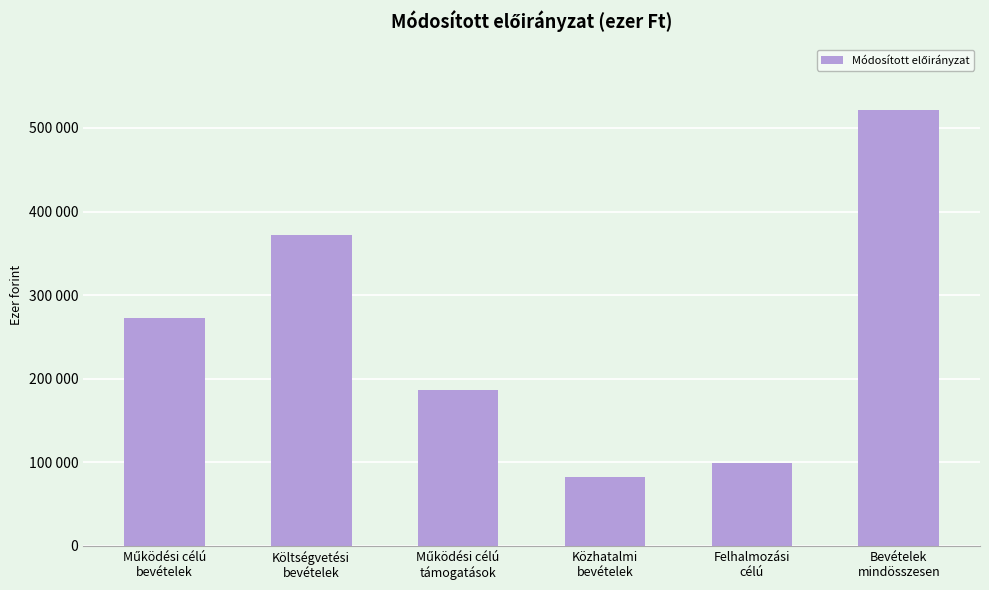

What is the average value?

255653